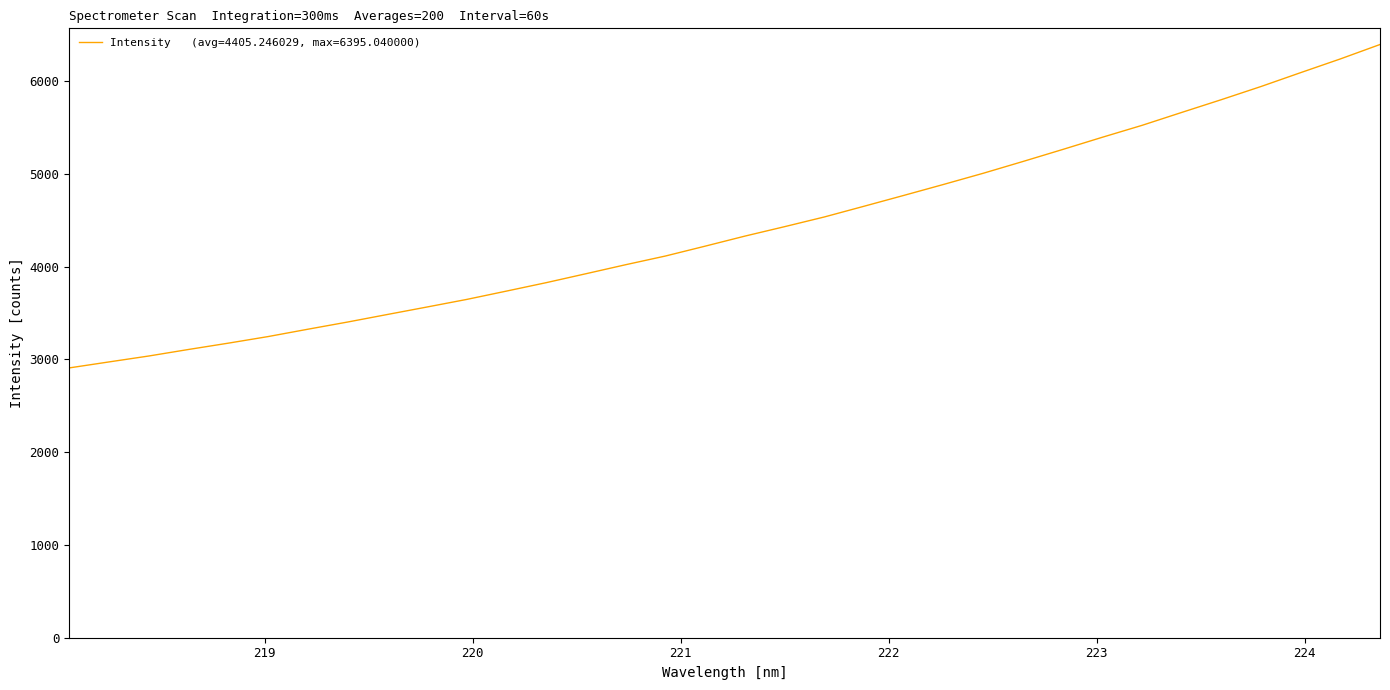

What is the difference between the maximum and minimum values?

3486.3